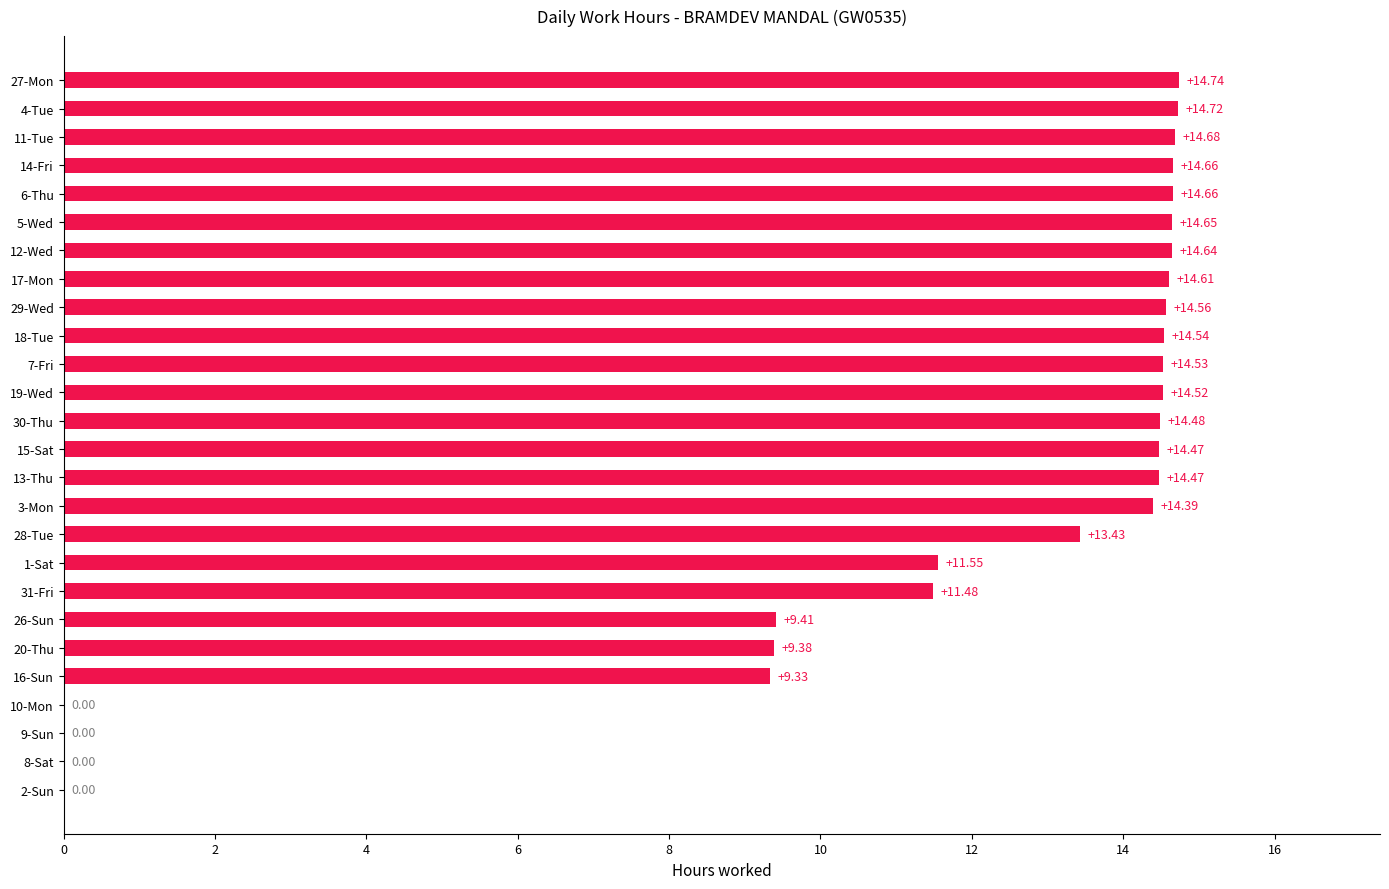

Which has a higher value, 4-Tue or 12-Wed?

4-Tue